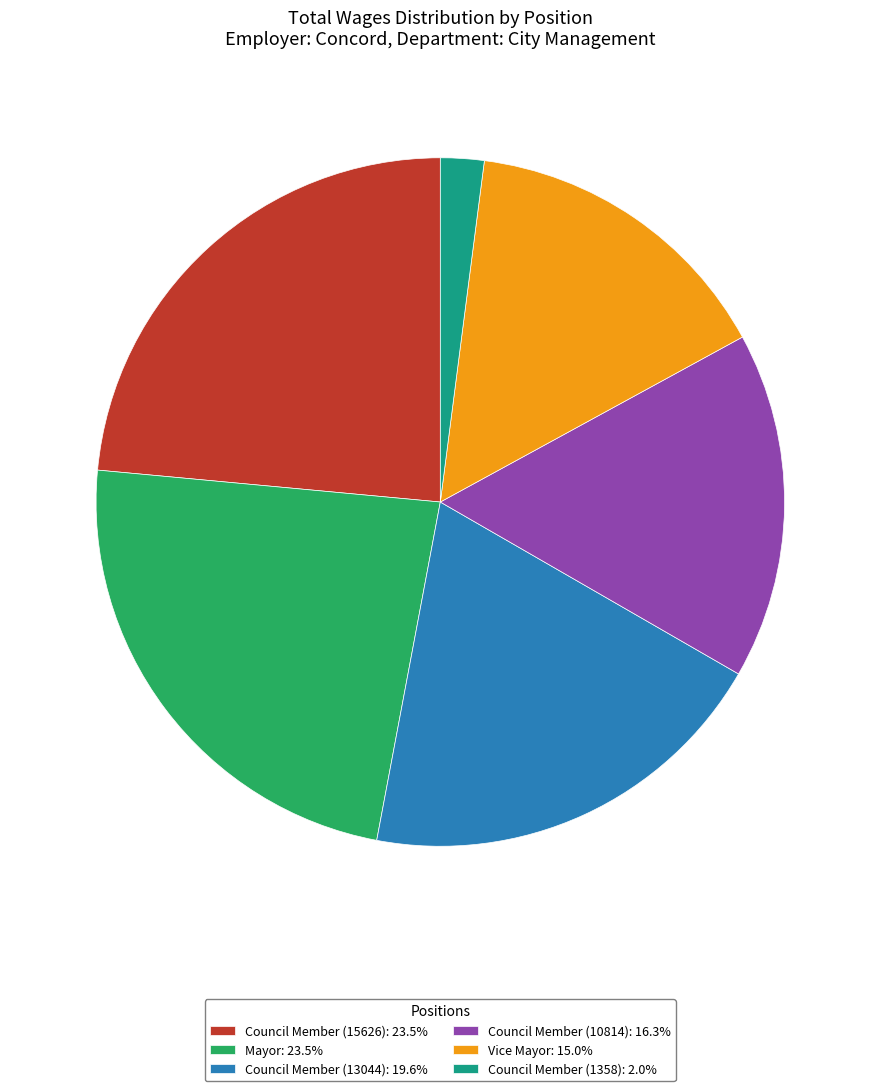

Is there any slice that represents more than half of the pie?

No